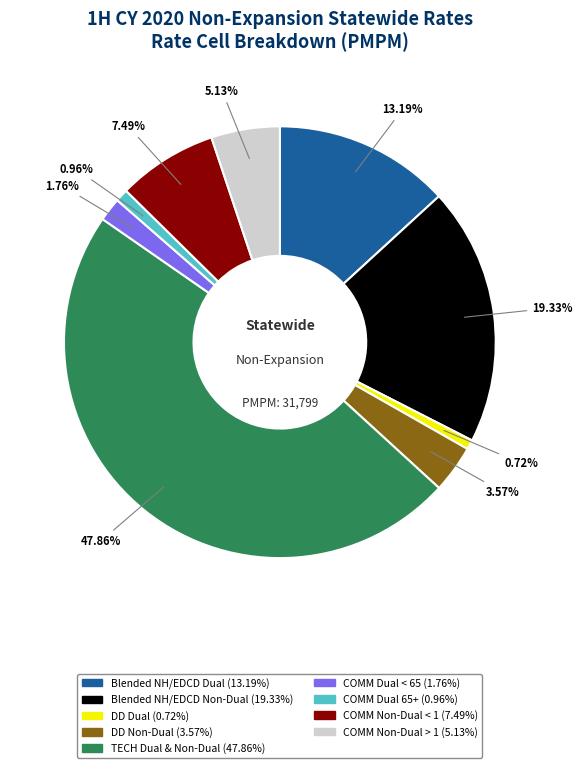

Is there a majority slice in this chart?

No